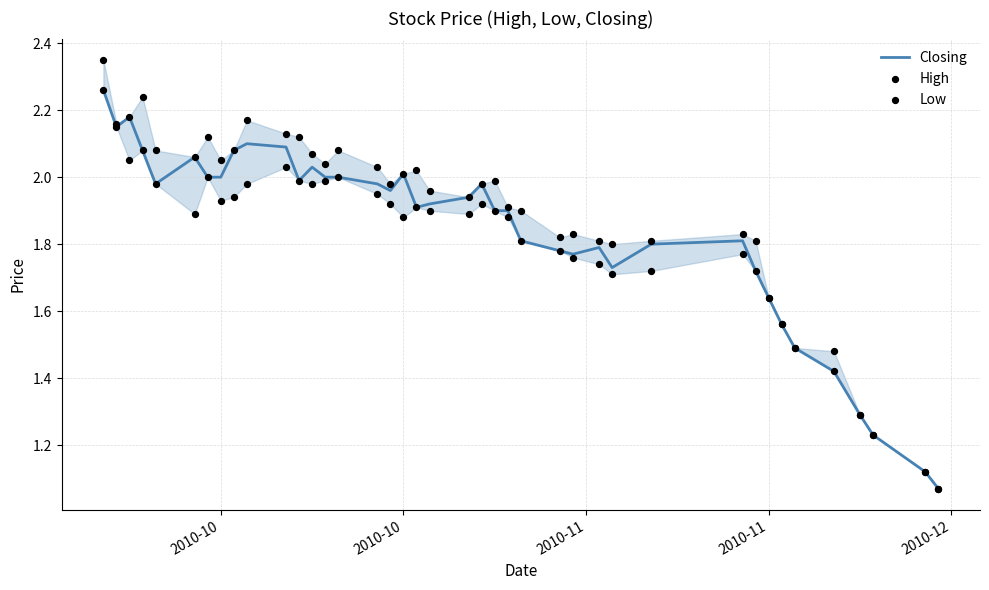

What are all the series names shown in the legend?

Closing, High, Low